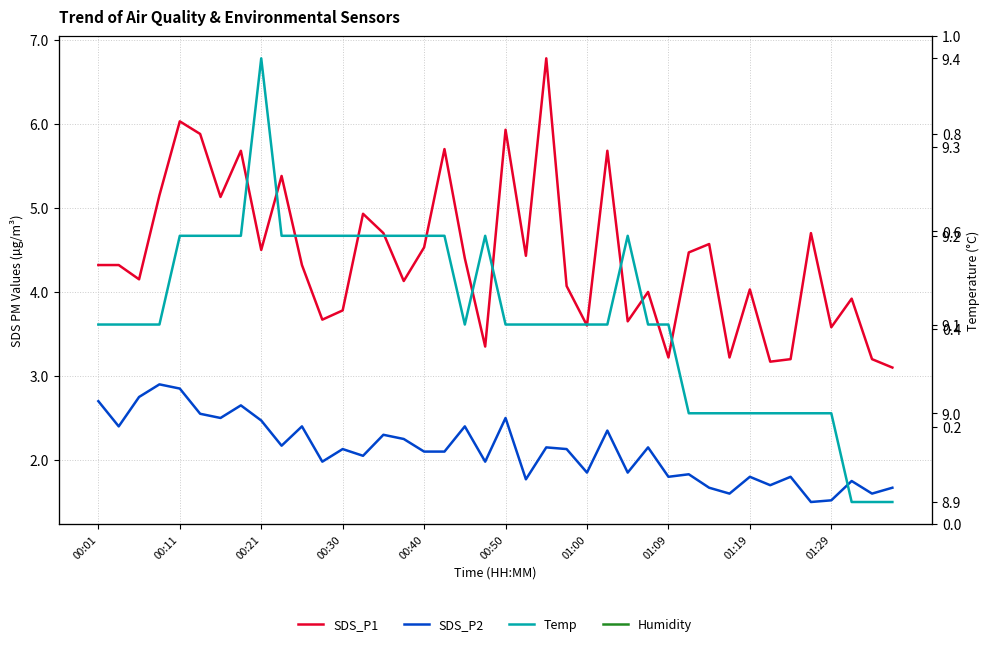

True or false: SDS_P1 has more than 0 interior local peaks.

True